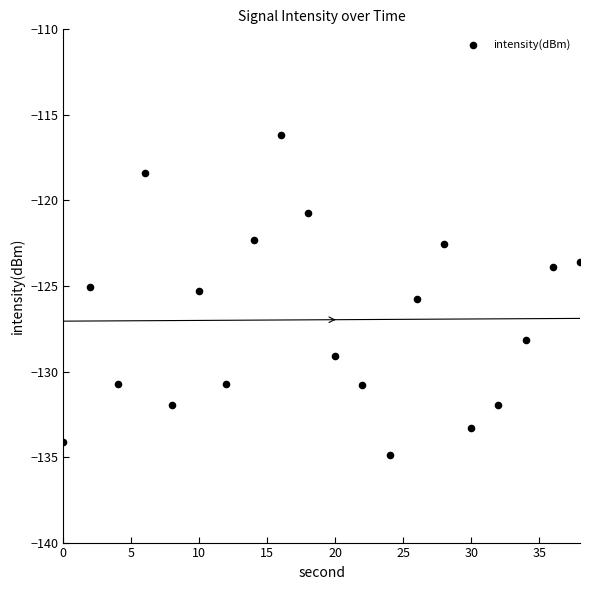

What is the range of X values (max minus min)?

38.0